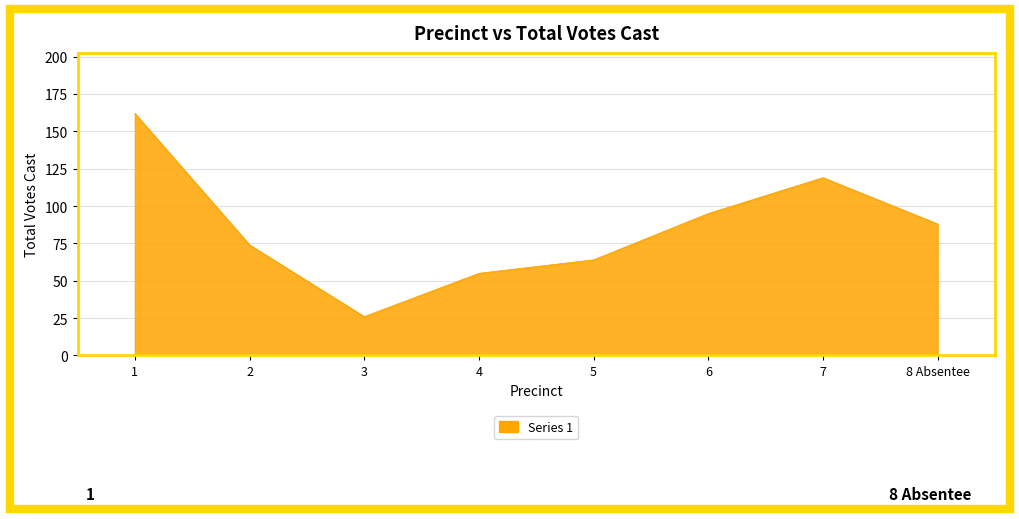

True or false: the data shows 74 at 2.

True